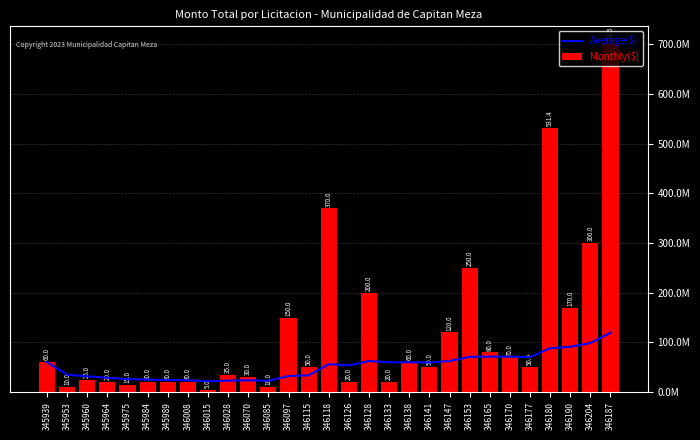

Which series has the largest range (max minus min)?

Monthly($)